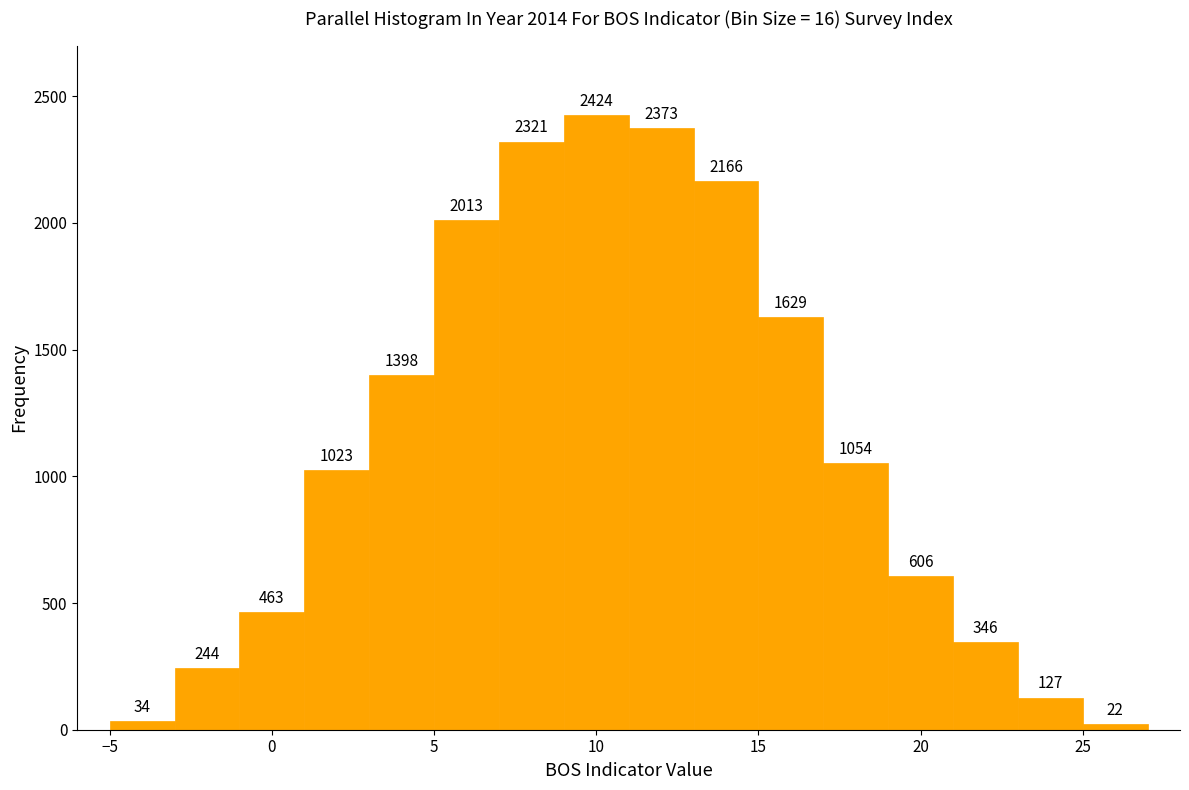

Over which range of the x-axis is the bar tallest?

9 to 11